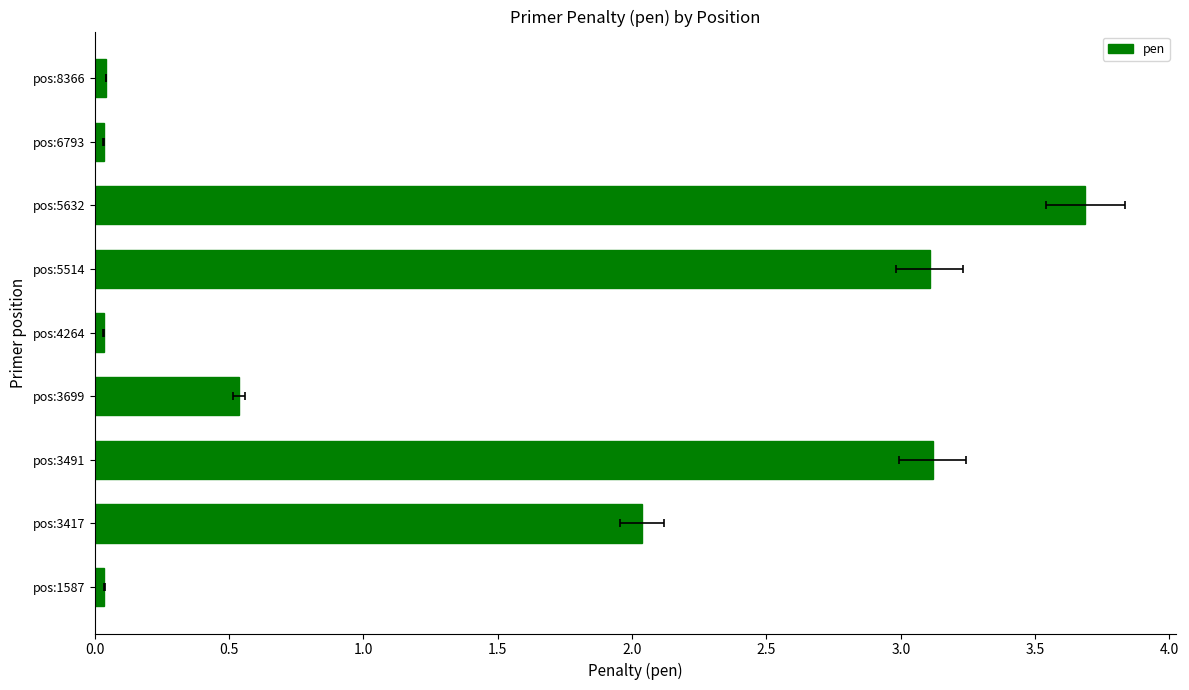

Reading left to right, transcribe all the data shown in this chart.

0.0	2.0	3.1	0.5	0.0	3.1	3.7	0.0	0.0